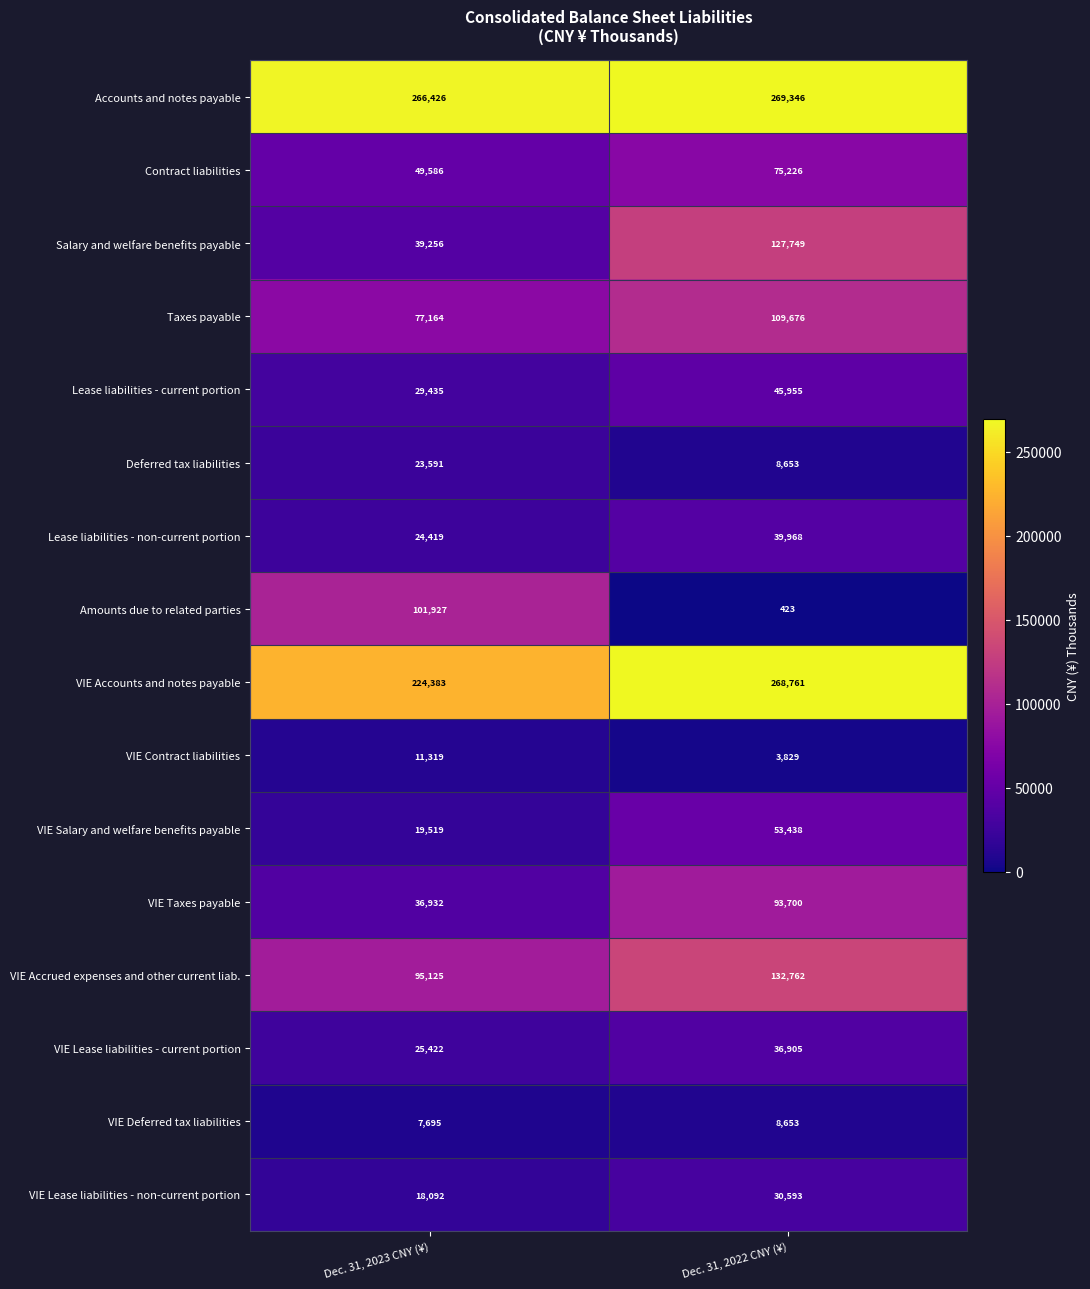

What is the total value across all series at Dec. 31, 2022 CNY (¥)?

1305637